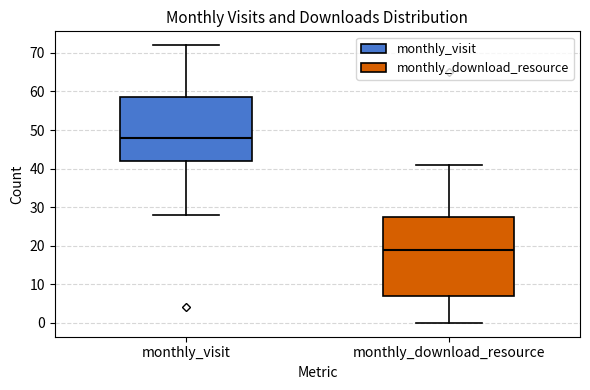

Which box is the tallest, from its lower edge to its upper edge?

monthly_download_resource